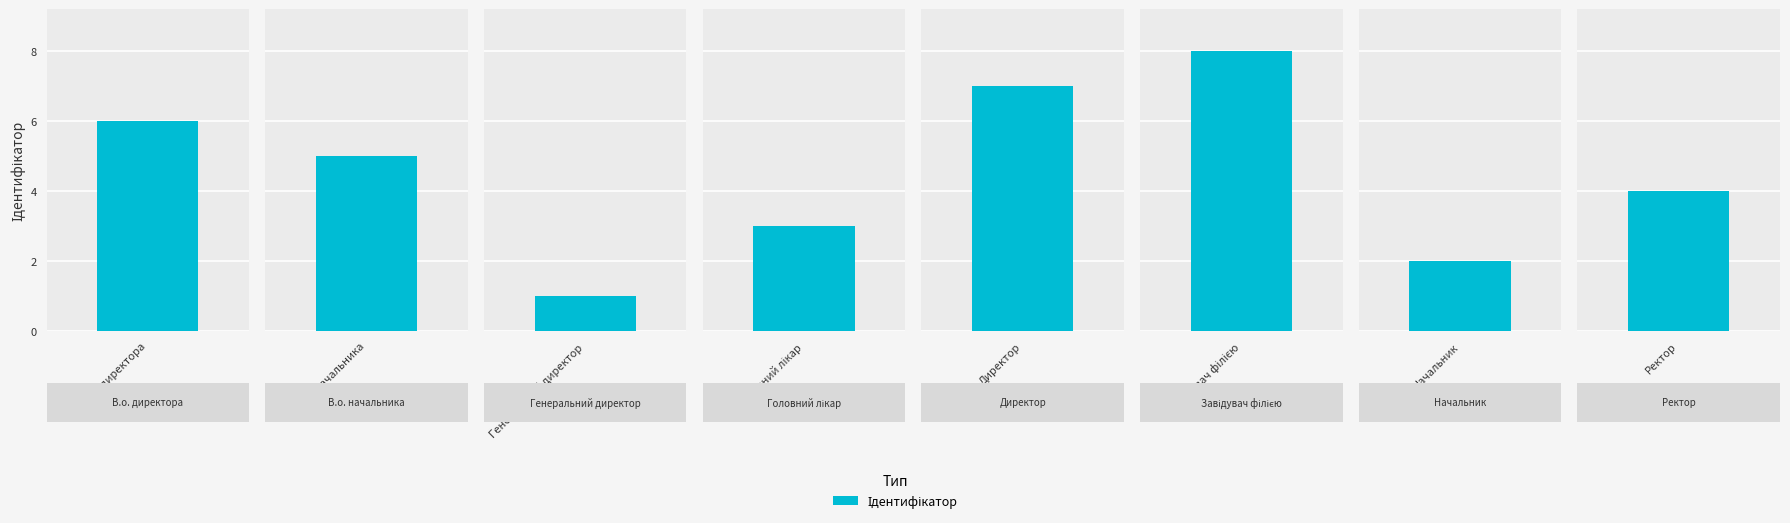

Where is the data nearest to the value 4?

Ректор